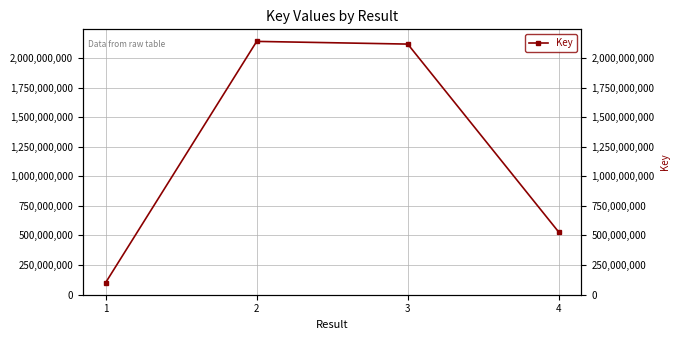

What is the difference between the maximum and second lowest values?

1612287457